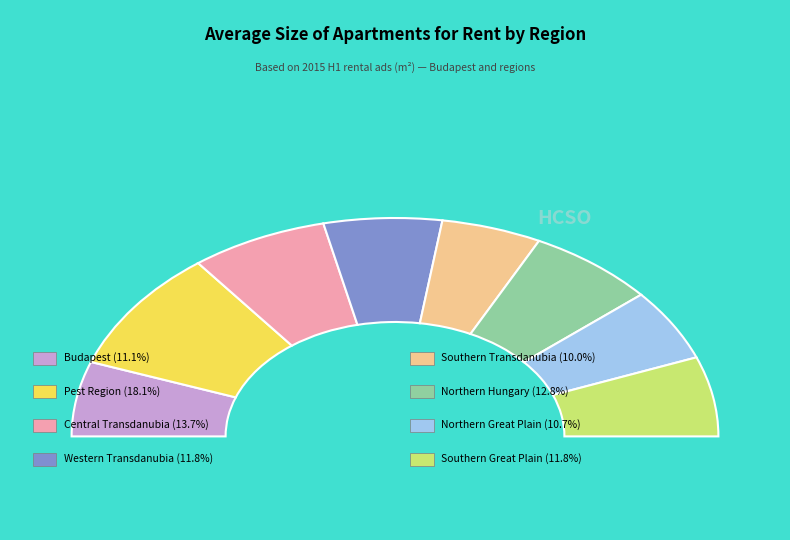

How many slices are in this pie chart?

8